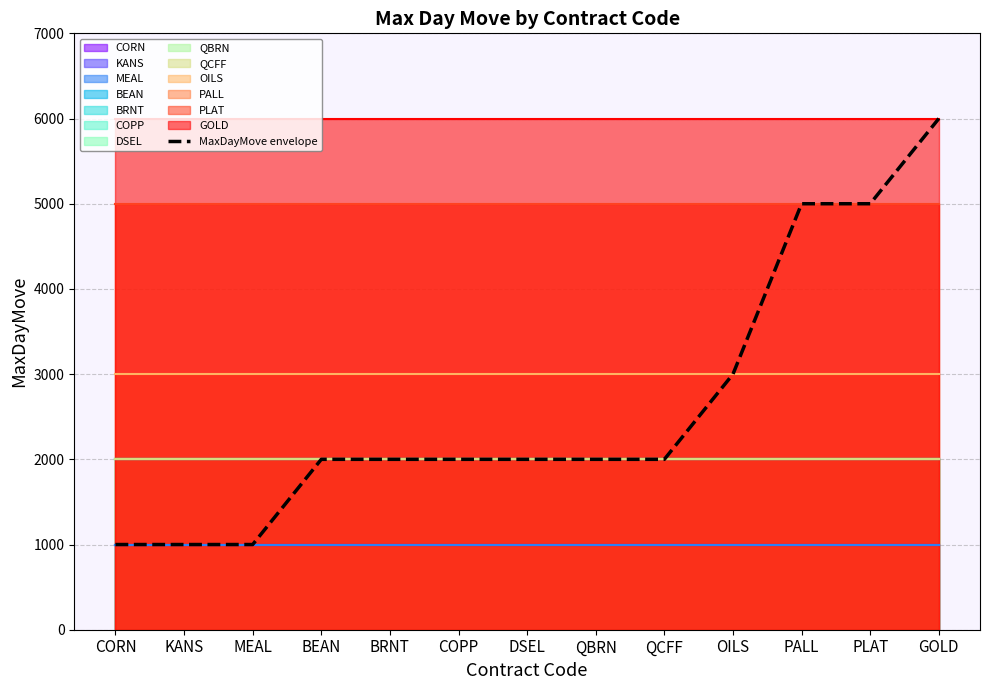

How many data points does each series have?

13